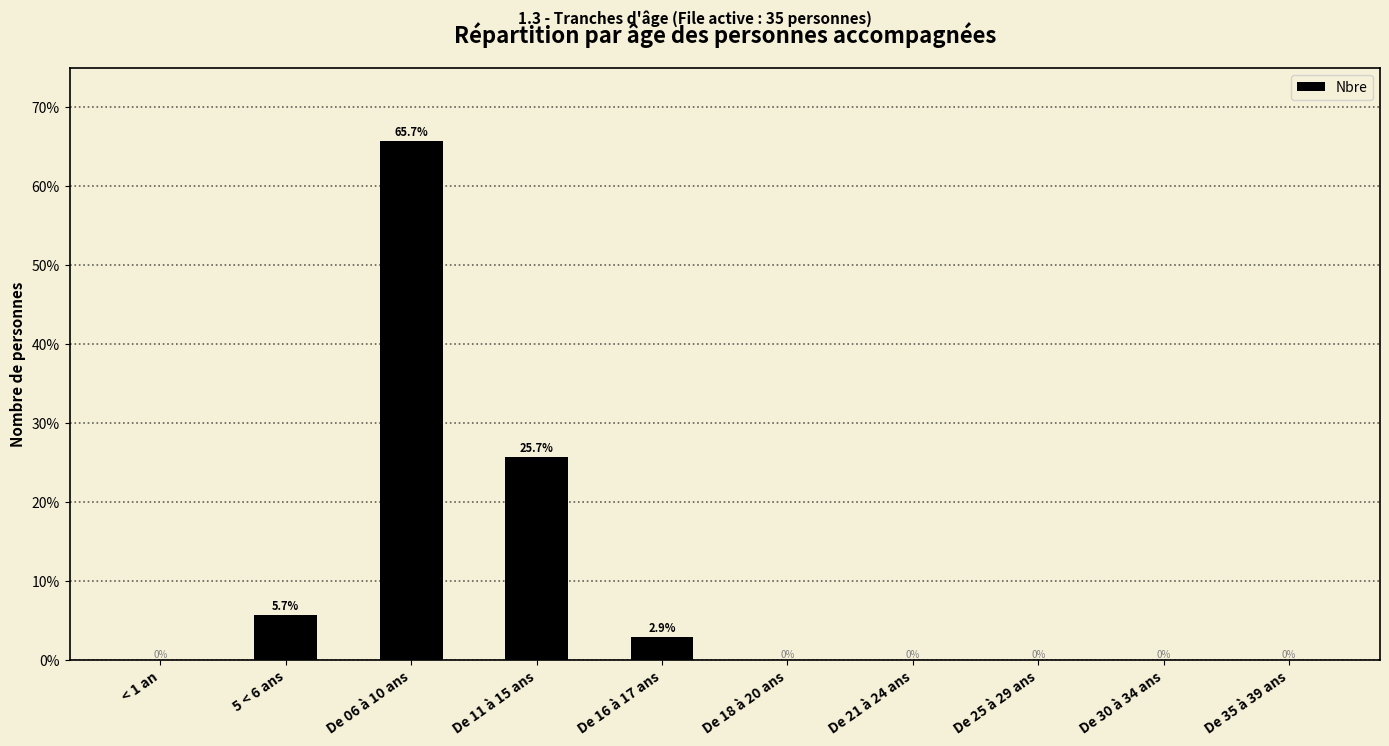

Between 5 < 6 ans and De 30 à 34 ans, which is larger?

5 < 6 ans